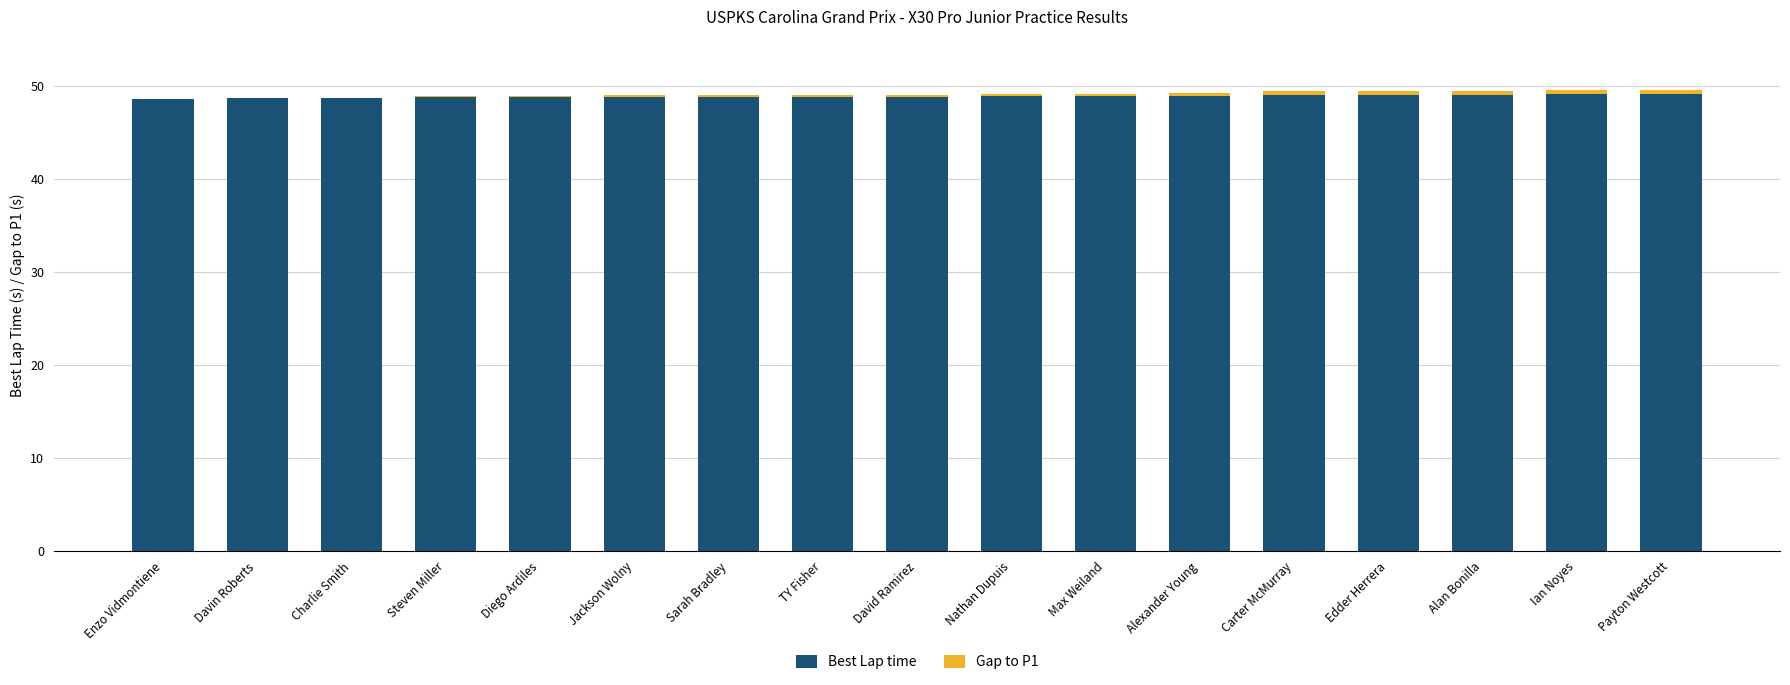

What is the maximum value for Best Lap time?

49.1